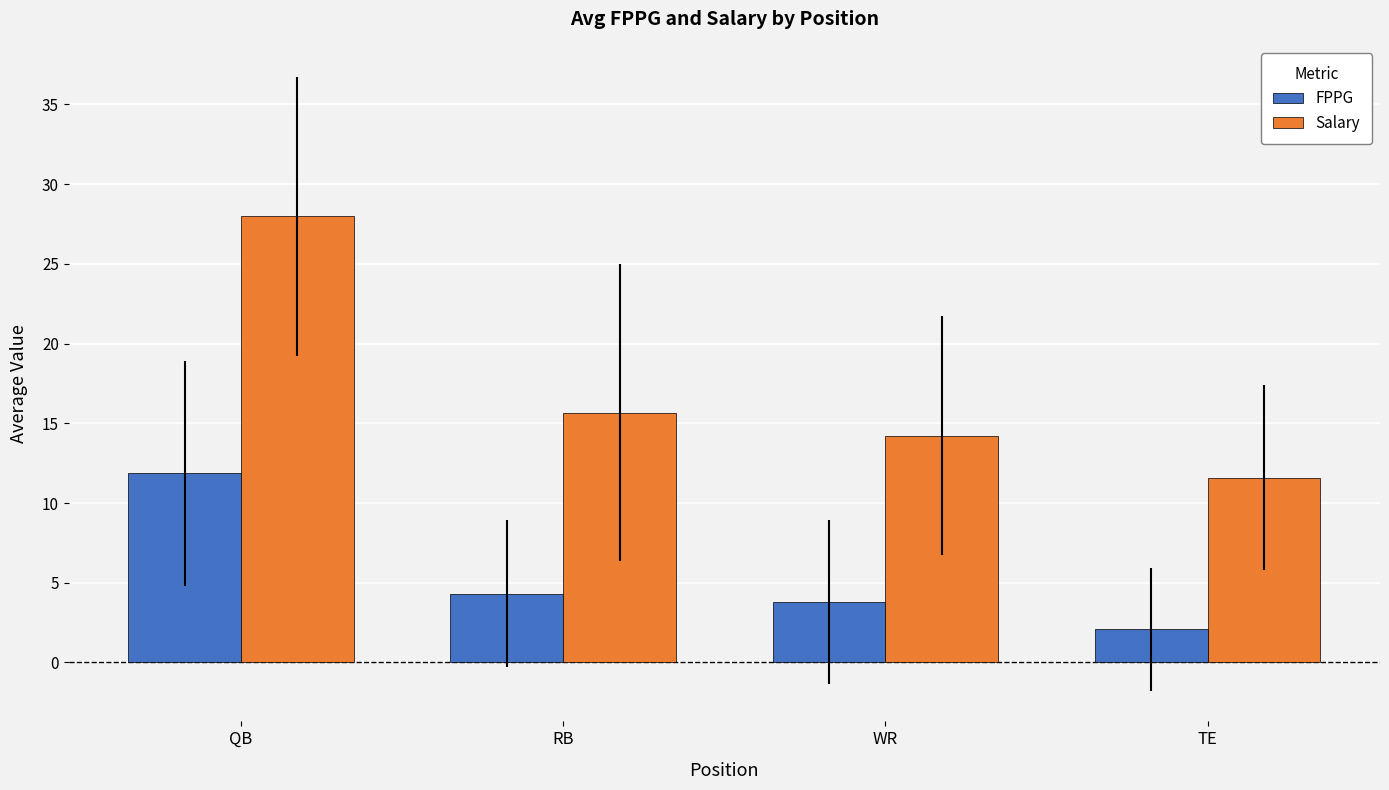

Which series has the widest spread of values?

Salary